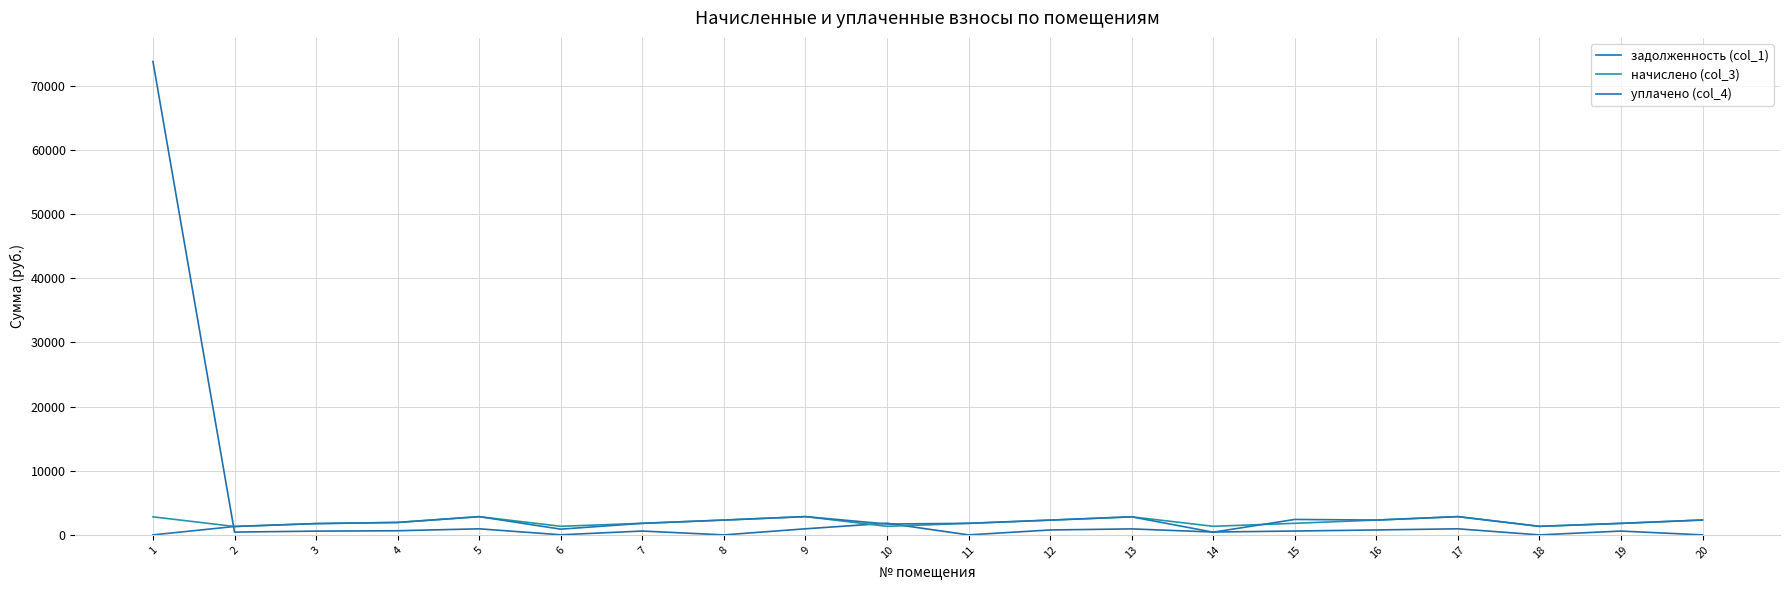

Which series changed the most between 10 and 12?

задолженность (col_1)